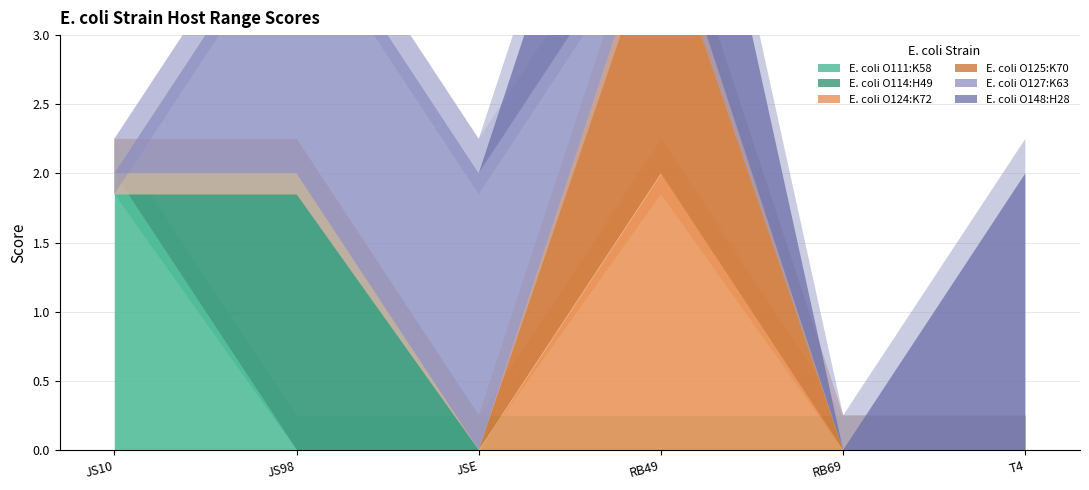

The E. coli O111:K58 series shows 0 at RB69. True or false?

True